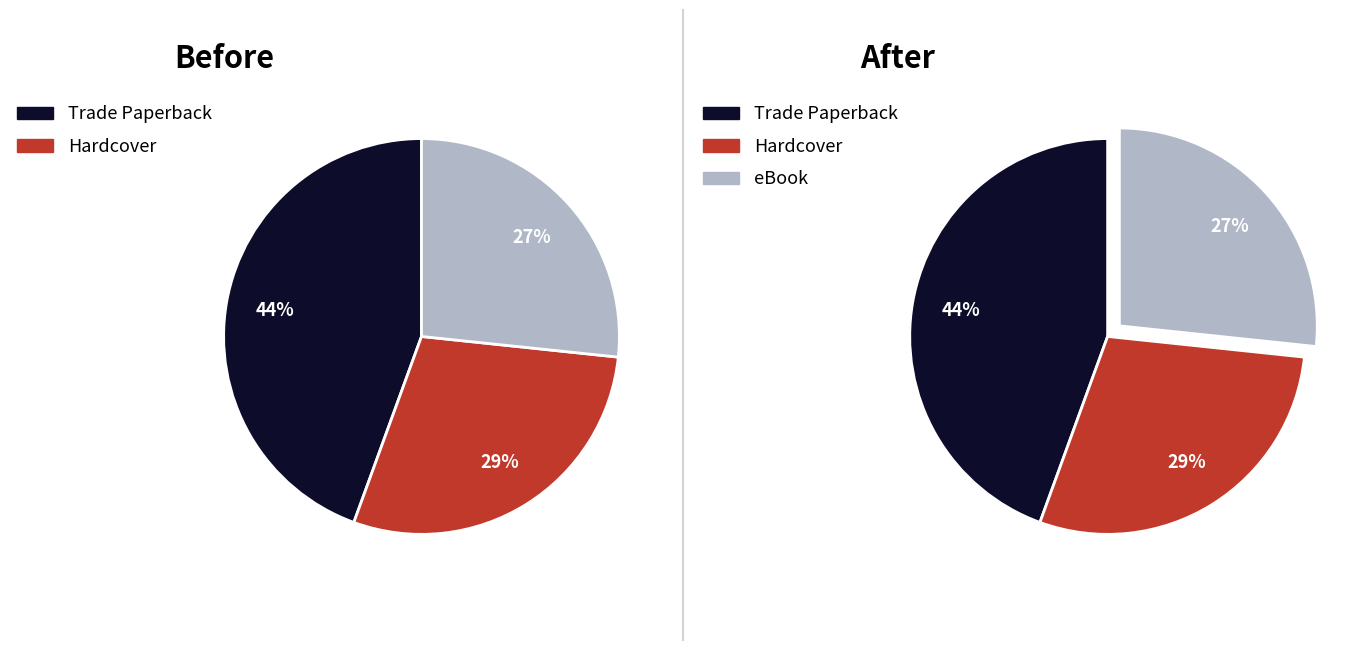

What is the smallest slice in the pie chart?

eBook